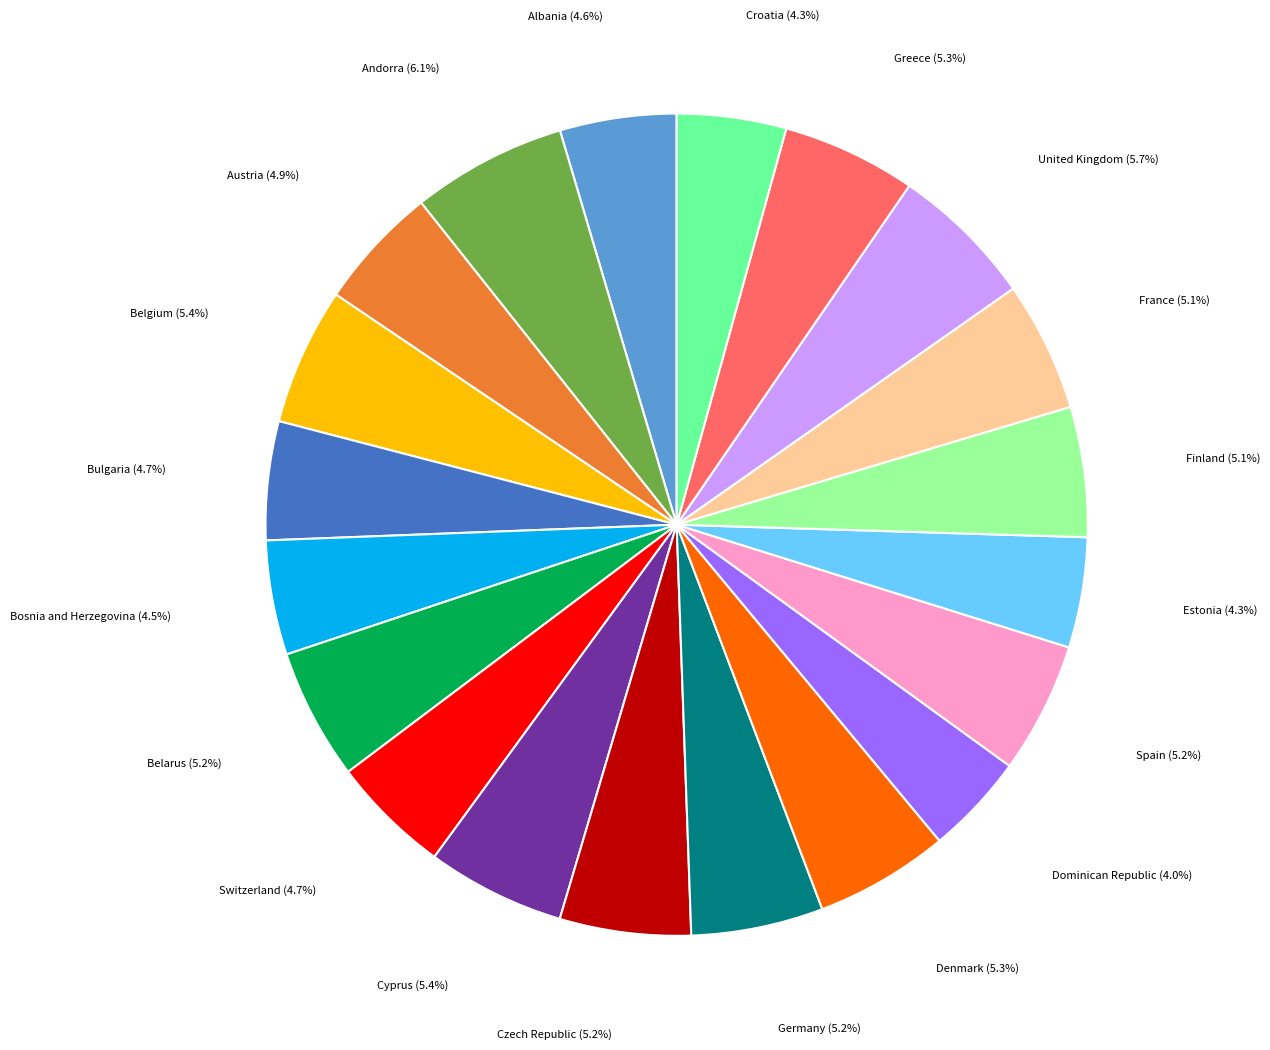

Does any single category account for the majority?

No